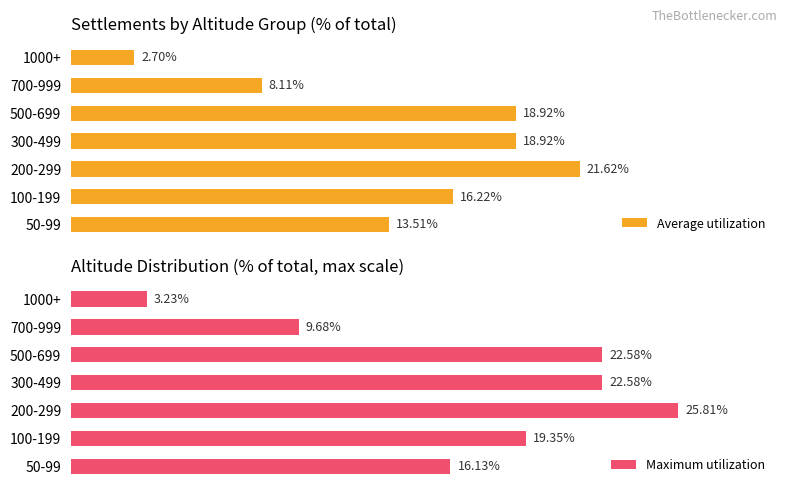

What is the difference between the maximum and minimum values in the Maximum utilization series?

22.6